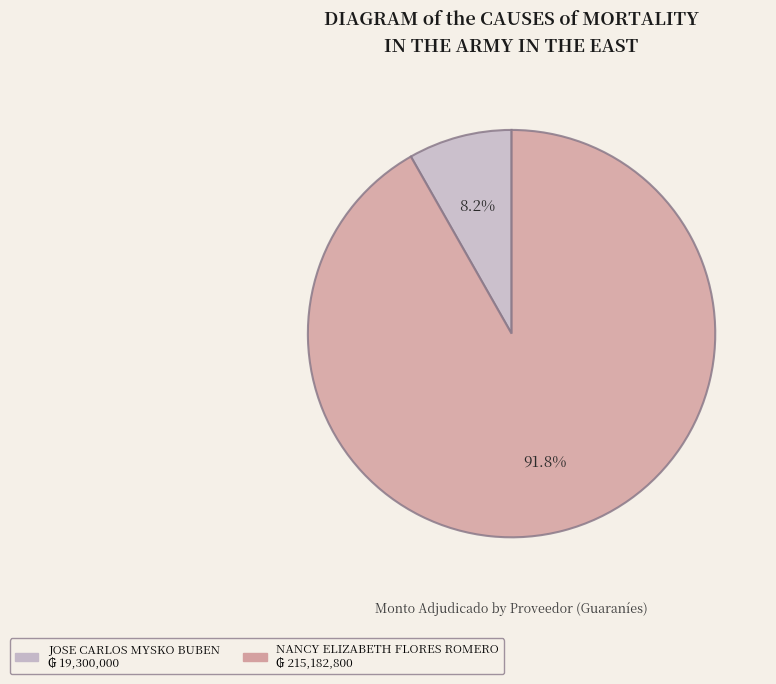

Which category accounts for the majority?

NANCY ELIZABETH FLORES ROMERO